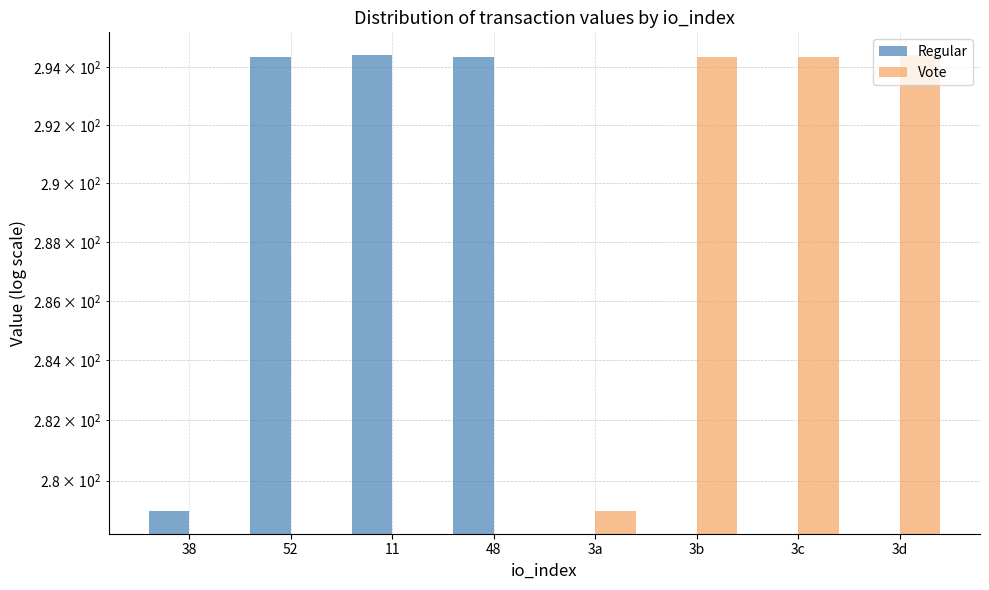

What is the label of the 1st bar from the left?

38